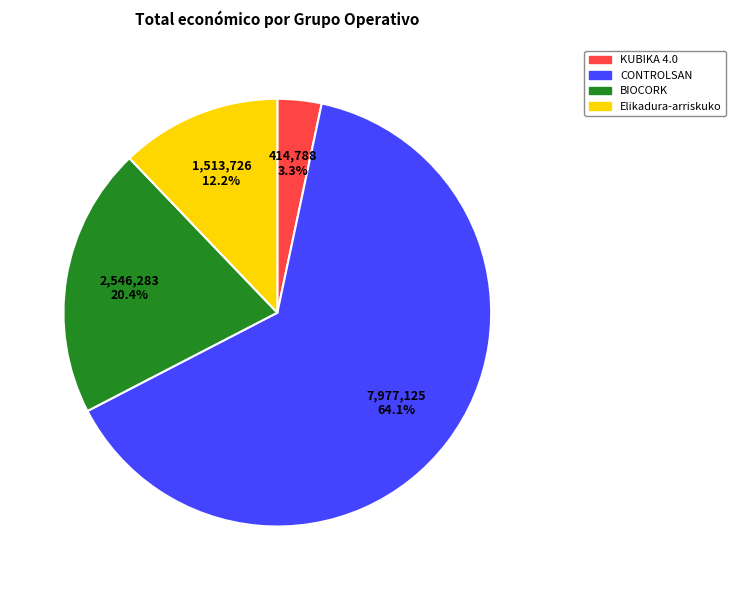

How many segments does this pie chart have?

4